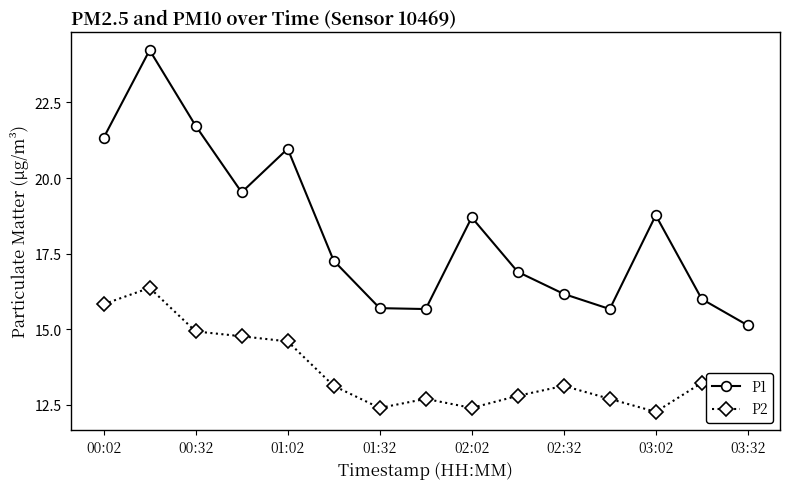

The value of P1 at 01:32 is 15.7. True or false?

True